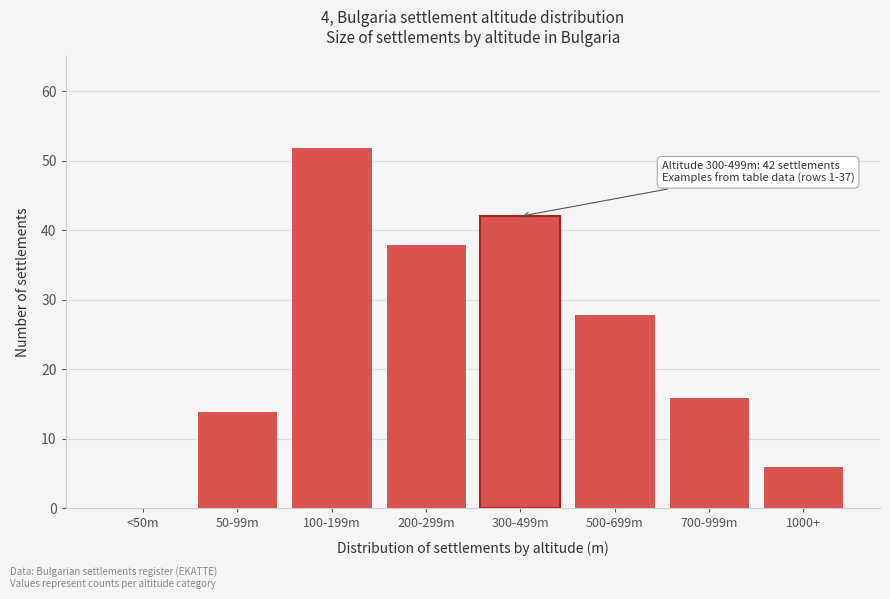

Reading left to right, list all the values displayed in this chart.

<50m=0	50-99m=14	100-199m=52	200-299m=38	300-499m=42	500-699m=28	700-999m=16	1000+=6